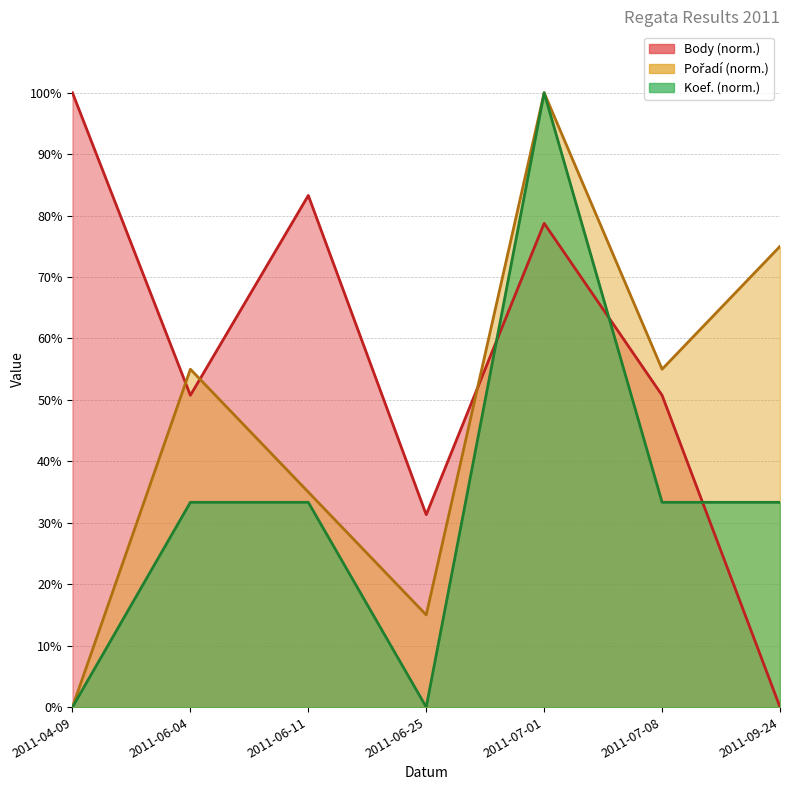

Which series ends up on top after the final intersection of Pořadí and Body?

Pořadí